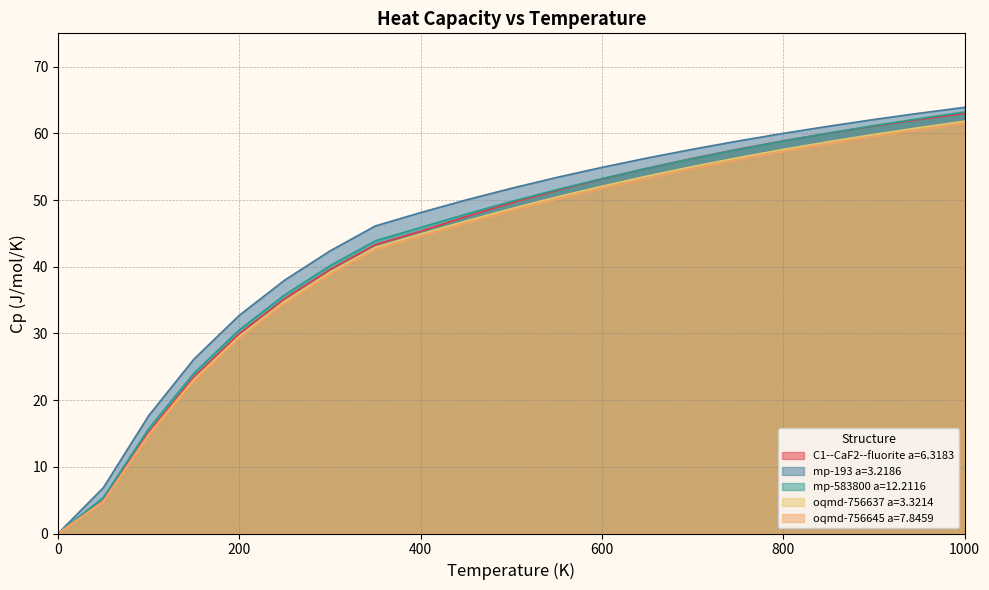

What is the sum of all mp-583800 a=12.2116 values?

917.8